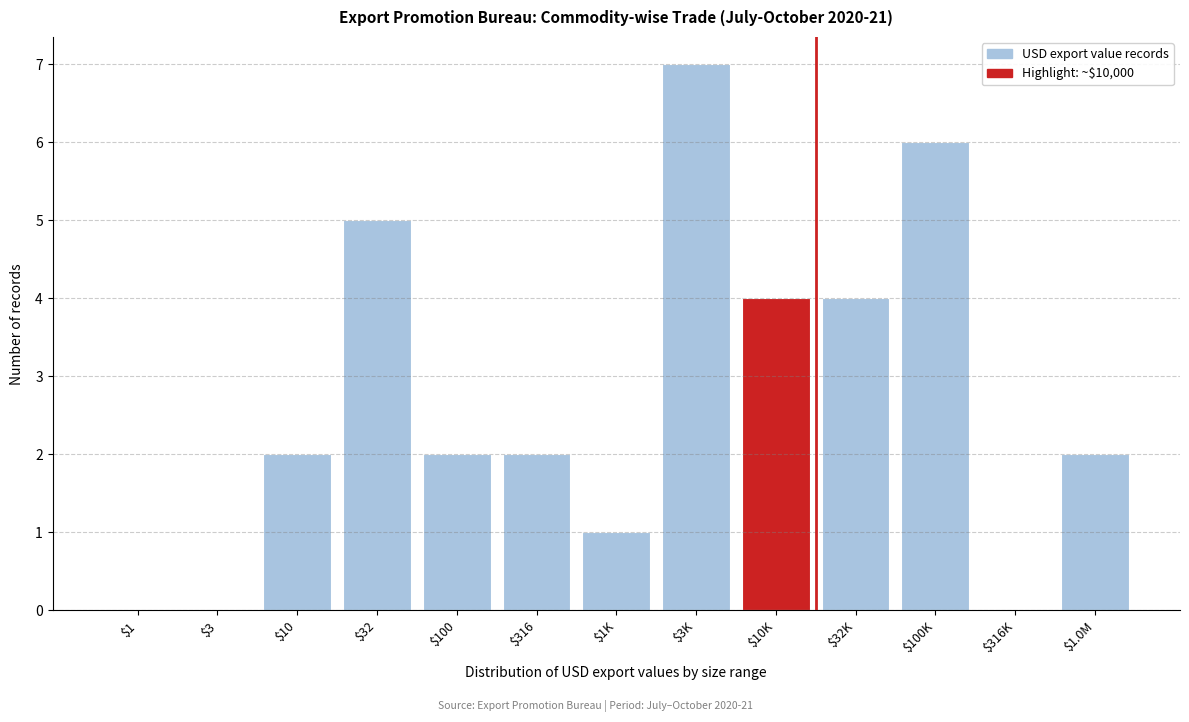

The value at $316K is 0. True or false?

True